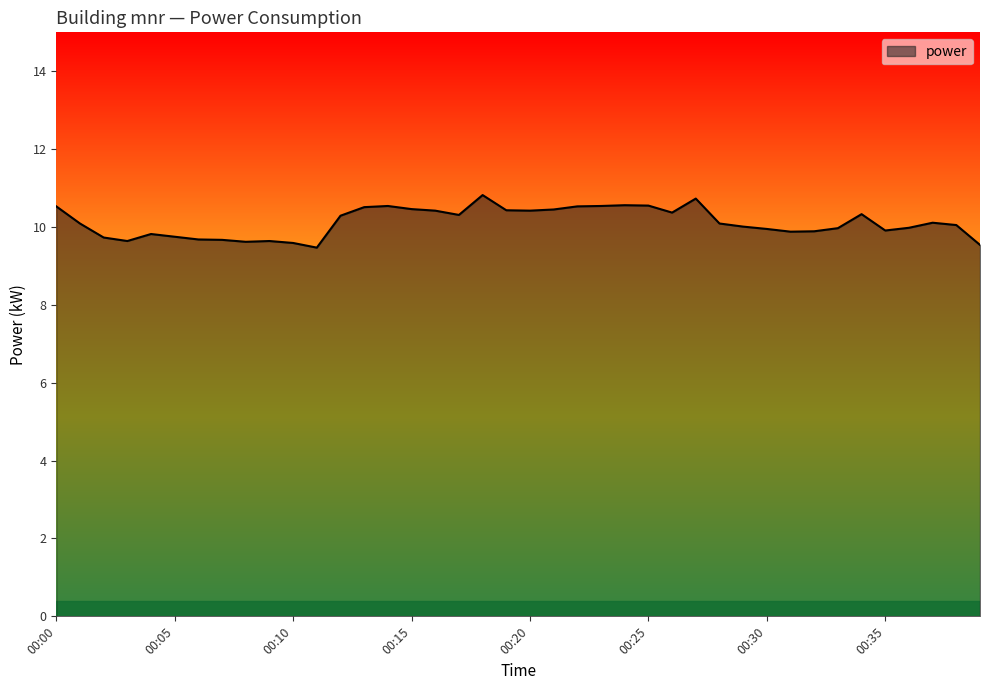

What is the maximum value shown in the chart?

10.8